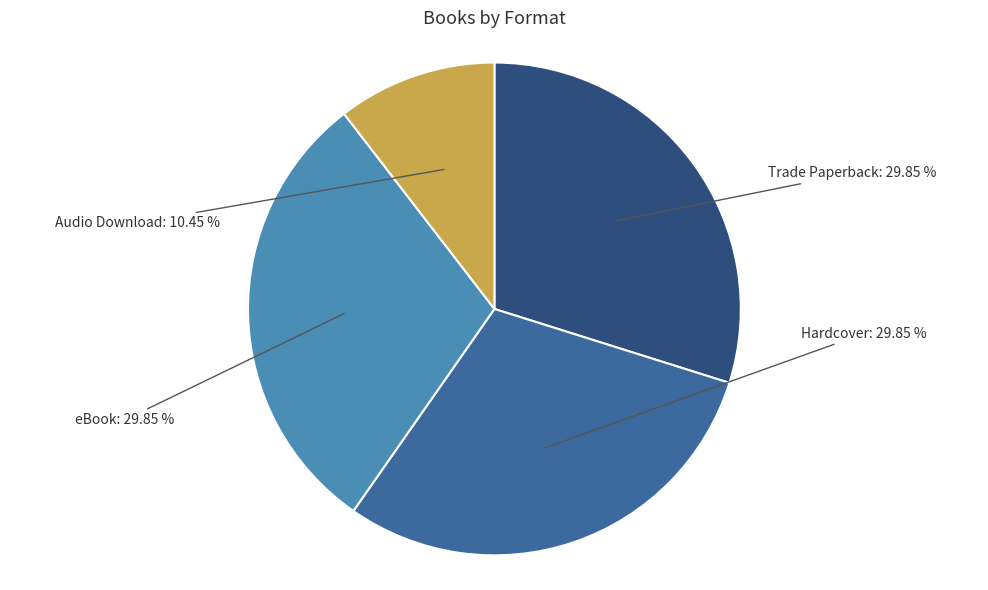

Is it true that eBook is 19% of the pie?

False